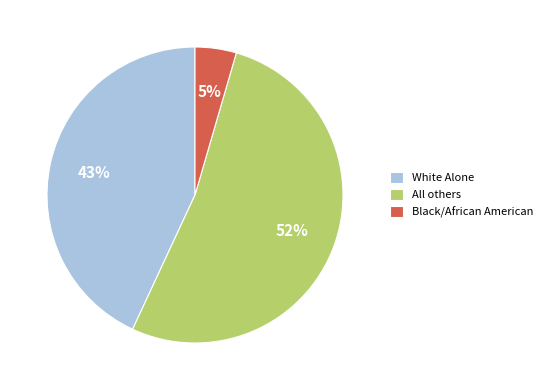

Rank the categories by value from lowest to highest.

Black/African American, White Alone, All others